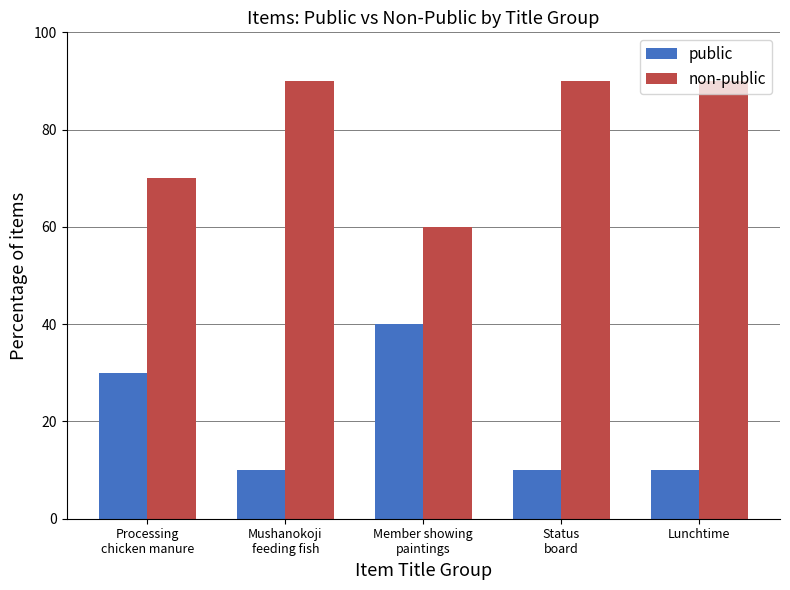

Rank the series by their average value, from lowest to highest.

public, non-public